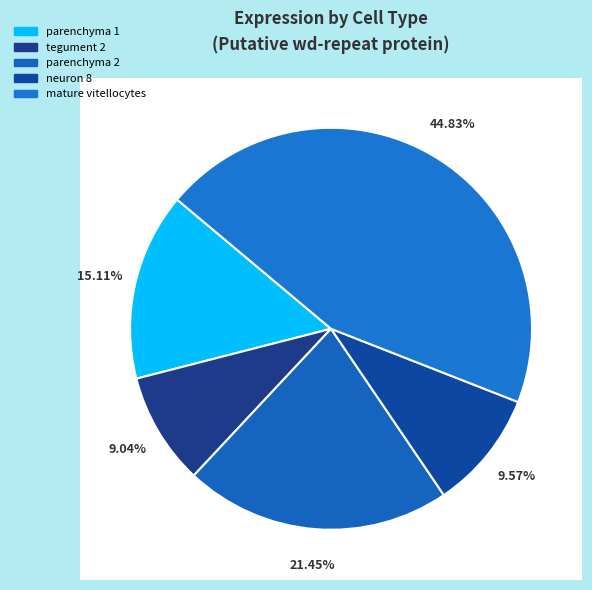

Between parenchyma 1 and tegument 2, which is larger?

parenchyma 1